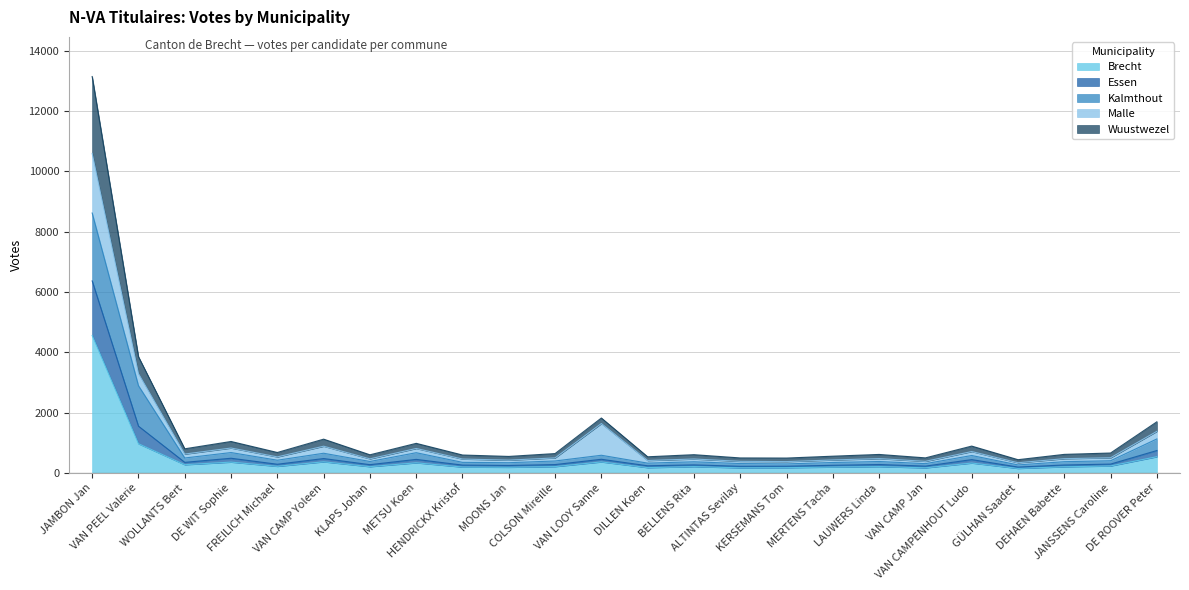

What is the maximum value for Brecht?

4559